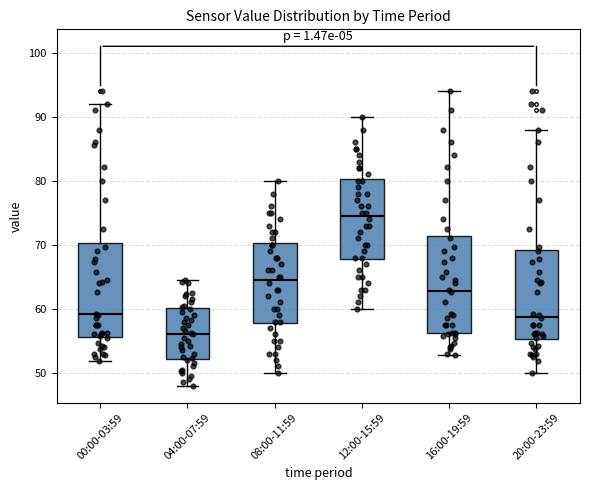

Reading left to right, read every box against the y-axis: the position of its median line, the range the box covers, and the ends of its whiskers. The values are not printed on the chart, so give them approximately, as read against the axis.

00:00-03:59: median 59, box 56 to 70, whiskers 52 to 92
04:00-07:59: median 56, box 52 to 60, whiskers 48 to 65
08:00-11:59: median 65, box 58 to 70, whiskers 50 to 80
12:00-15:59: median 75, box 68 to 80, whiskers 60 to 90
16:00-19:59: median 63, box 56 to 71, whiskers 53 to 94
20:00-23:59: median 59, box 55 to 69, whiskers 50 to 88